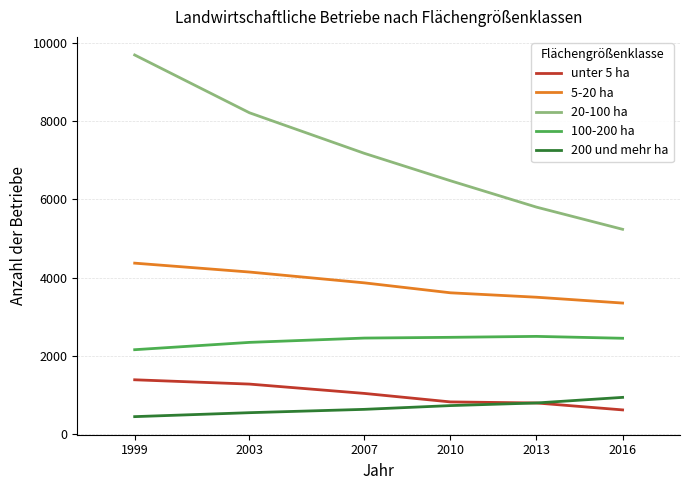

List the series in order of their peak value, lowest first.

200 und mehr ha, unter 5 ha, 100-200 ha, 5-20 ha, 20-100 ha